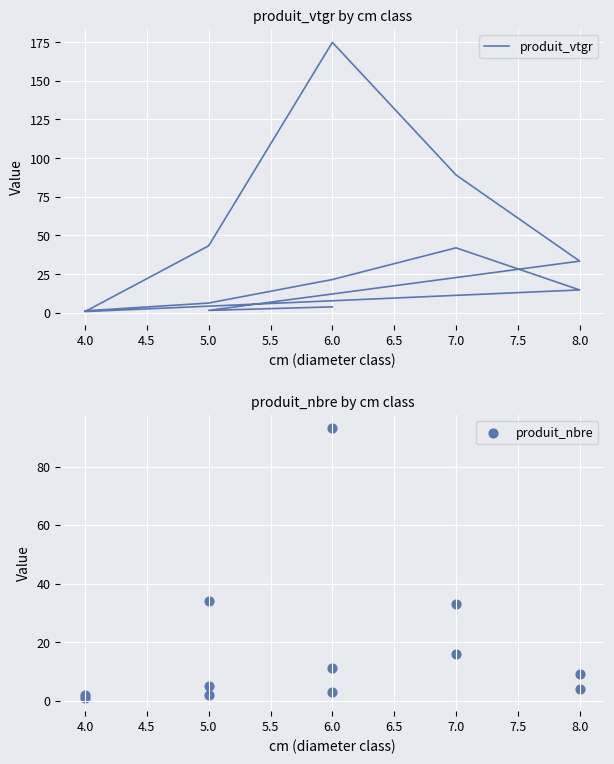

Which series has the widest spread of Y values?

produit_vtgr